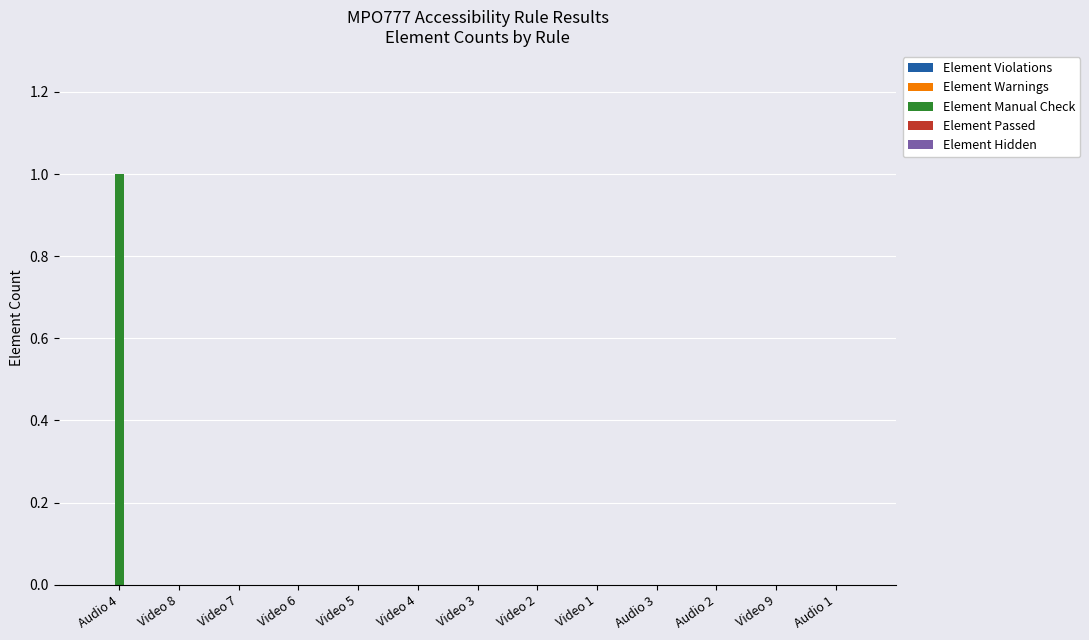

Between Audio 4 and Video 8, which is larger?

Audio 4